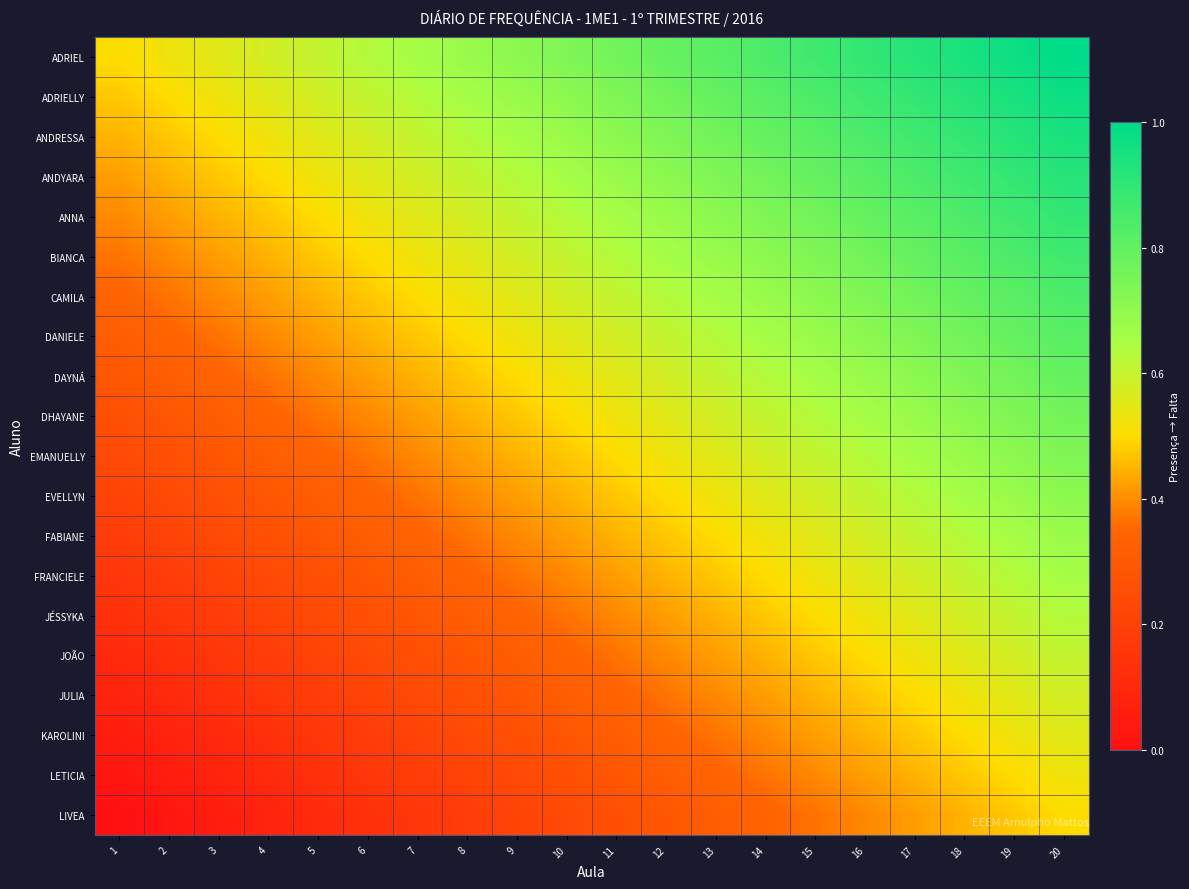

Reading left to right, transcribe all the data shown in this chart.

ADRIEL: 1=0.5	2=0.5	3=0.6	4=0.6	5=0.6	6=0.6	7=0.7	8=0.7	9=0.7	10=0.7	11=0.8	12=0.8	13=0.8	14=0.8	15=0.9	16=0.9	17=0.9	18=0.9	19=1.0	20=1.0
ADRIELLY: 1=0.5	2=0.5	3=0.5	4=0.6	5=0.6	6=0.6	7=0.6	8=0.7	9=0.7	10=0.7	11=0.7	12=0.8	13=0.8	14=0.8	15=0.8	16=0.9	17=0.9	18=0.9	19=0.9	20=1.0
ANDRESSA: 1=0.4	2=0.5	3=0.5	4=0.5	5=0.6	6=0.6	7=0.6	8=0.6	9=0.7	10=0.7	11=0.7	12=0.7	13=0.8	14=0.8	15=0.8	16=0.8	17=0.9	18=0.9	19=0.9	20=0.9
ANDYARA: 1=0.4	2=0.4	3=0.5	4=0.5	5=0.5	6=0.6	7=0.6	8=0.6	9=0.6	10=0.7	11=0.7	12=0.7	13=0.7	14=0.8	15=0.8	16=0.8	17=0.8	18=0.9	19=0.9	20=0.9
ANNA: 1=0.4	2=0.4	3=0.4	4=0.5	5=0.5	6=0.5	7=0.6	8=0.6	9=0.6	10=0.6	11=0.7	12=0.7	13=0.7	14=0.7	15=0.8	16=0.8	17=0.8	18=0.8	19=0.9	20=0.9
BIANCA: 1=0.4	2=0.4	3=0.4	4=0.4	5=0.5	6=0.5	7=0.5	8=0.6	9=0.6	10=0.6	11=0.6	12=0.7	13=0.7	14=0.7	15=0.7	16=0.8	17=0.8	18=0.8	19=0.8	20=0.9
CAMILA: 1=0.3	2=0.4	3=0.4	4=0.4	5=0.4	6=0.5	7=0.5	8=0.5	9=0.6	10=0.6	11=0.6	12=0.6	13=0.7	14=0.7	15=0.7	16=0.7	17=0.8	18=0.8	19=0.8	20=0.8
DANIELE: 1=0.3	2=0.3	3=0.4	4=0.4	5=0.4	6=0.4	7=0.5	8=0.5	9=0.5	10=0.6	11=0.6	12=0.6	13=0.6	14=0.7	15=0.7	16=0.7	17=0.7	18=0.8	19=0.8	20=0.8
DAYNÁ: 1=0.3	2=0.3	3=0.3	4=0.4	5=0.4	6=0.4	7=0.4	8=0.5	9=0.5	10=0.5	11=0.6	12=0.6	13=0.6	14=0.6	15=0.7	16=0.7	17=0.7	18=0.7	19=0.8	20=0.8
DHAYANE: 1=0.3	2=0.3	3=0.3	4=0.3	5=0.4	6=0.4	7=0.4	8=0.4	9=0.5	10=0.5	11=0.5	12=0.6	13=0.6	14=0.6	15=0.6	16=0.7	17=0.7	18=0.7	19=0.7	20=0.8
EMANUELLY: 1=0.2	2=0.3	3=0.3	4=0.3	5=0.3	6=0.4	7=0.4	8=0.4	9=0.4	10=0.5	11=0.5	12=0.5	13=0.6	14=0.6	15=0.6	16=0.6	17=0.7	18=0.7	19=0.7	20=0.7
EVELLYN: 1=0.2	2=0.2	3=0.3	4=0.3	5=0.3	6=0.3	7=0.4	8=0.4	9=0.4	10=0.4	11=0.5	12=0.5	13=0.5	14=0.6	15=0.6	16=0.6	17=0.6	18=0.7	19=0.7	20=0.7
FABIANE: 1=0.2	2=0.2	3=0.2	4=0.3	5=0.3	6=0.3	7=0.3	8=0.4	9=0.4	10=0.4	11=0.4	12=0.5	13=0.5	14=0.5	15=0.6	16=0.6	17=0.6	18=0.6	19=0.7	20=0.7
FRANCIELE: 1=0.2	2=0.2	3=0.2	4=0.2	5=0.3	6=0.3	7=0.3	8=0.3	9=0.4	10=0.4	11=0.4	12=0.4	13=0.5	14=0.5	15=0.5	16=0.6	17=0.6	18=0.6	19=0.6	20=0.7
JÉSSYKA: 1=0.1	2=0.2	3=0.2	4=0.2	5=0.2	6=0.3	7=0.3	8=0.3	9=0.3	10=0.4	11=0.4	12=0.4	13=0.4	14=0.5	15=0.5	16=0.5	17=0.6	18=0.6	19=0.6	20=0.6
JOÃO: 1=0.1	2=0.1	3=0.2	4=0.2	5=0.2	6=0.2	7=0.3	8=0.3	9=0.3	10=0.3	11=0.4	12=0.4	13=0.4	14=0.4	15=0.5	16=0.5	17=0.5	18=0.6	19=0.6	20=0.6
JULIA: 1=0.1	2=0.1	3=0.1	4=0.2	5=0.2	6=0.2	7=0.2	8=0.3	9=0.3	10=0.3	11=0.3	12=0.4	13=0.4	14=0.4	15=0.4	16=0.5	17=0.5	18=0.5	19=0.6	20=0.6
KAROLINI: 1=0.1	2=0.1	3=0.1	4=0.1	5=0.2	6=0.2	7=0.2	8=0.2	9=0.3	10=0.3	11=0.3	12=0.3	13=0.4	14=0.4	15=0.4	16=0.4	17=0.5	18=0.5	19=0.5	20=0.6
LETICIA: 1=0.0	2=0.1	3=0.1	4=0.1	5=0.1	6=0.2	7=0.2	8=0.2	9=0.2	10=0.3	11=0.3	12=0.3	13=0.3	14=0.4	15=0.4	16=0.4	17=0.4	18=0.5	19=0.5	20=0.5
LIVEA: 1=0.0	2=0.0	3=0.1	4=0.1	5=0.1	6=0.1	7=0.2	8=0.2	9=0.2	10=0.2	11=0.3	12=0.3	13=0.3	14=0.3	15=0.4	16=0.4	17=0.4	18=0.4	19=0.5	20=0.5